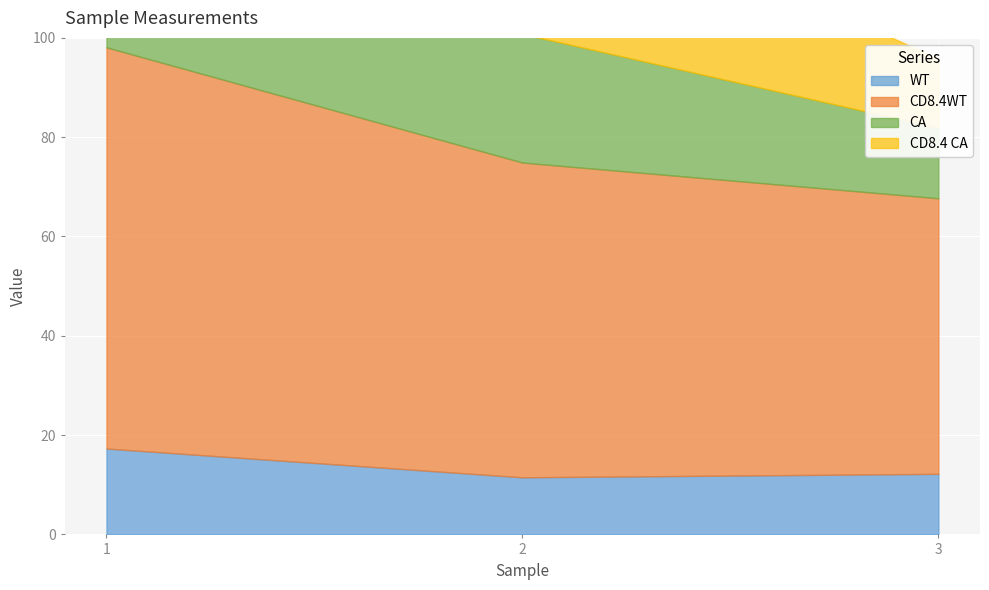

What is the value of the WT point at the 1st from the left?

17.3